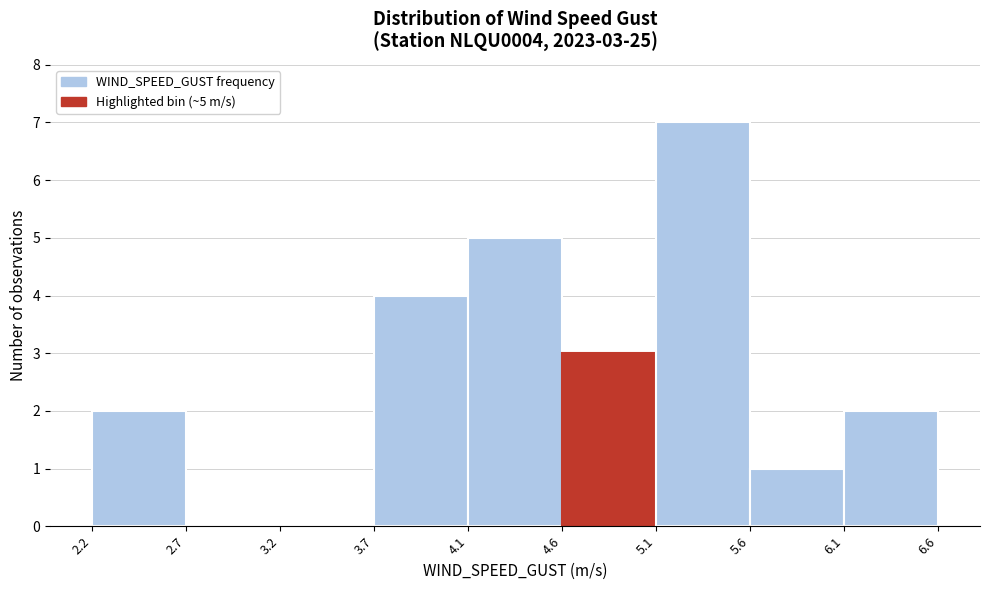

Which range on the x-axis has the tallest bar?

5.1 to 5.6